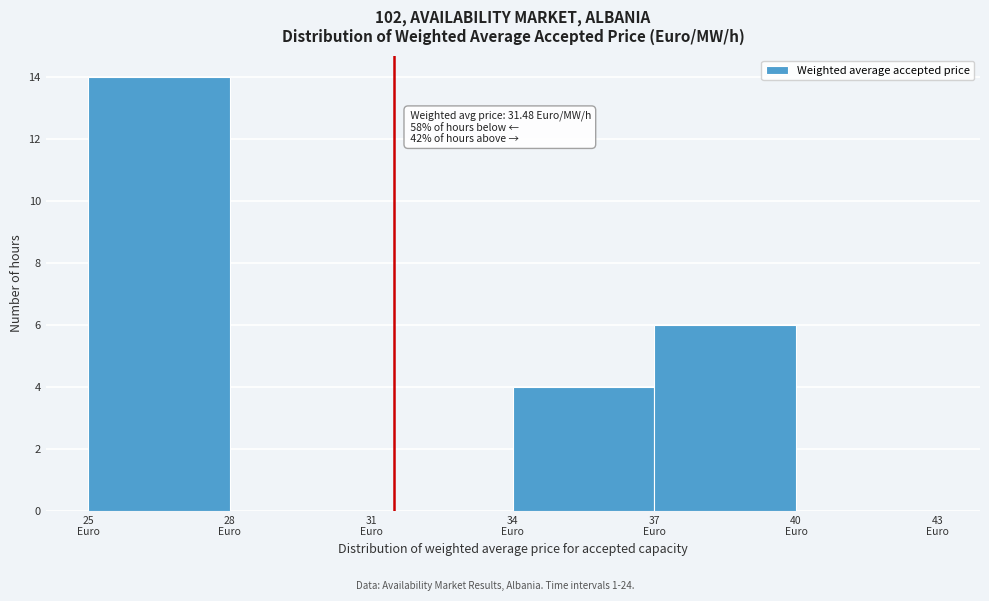

Over which range of the x-axis is the bar tallest?

25 to 28